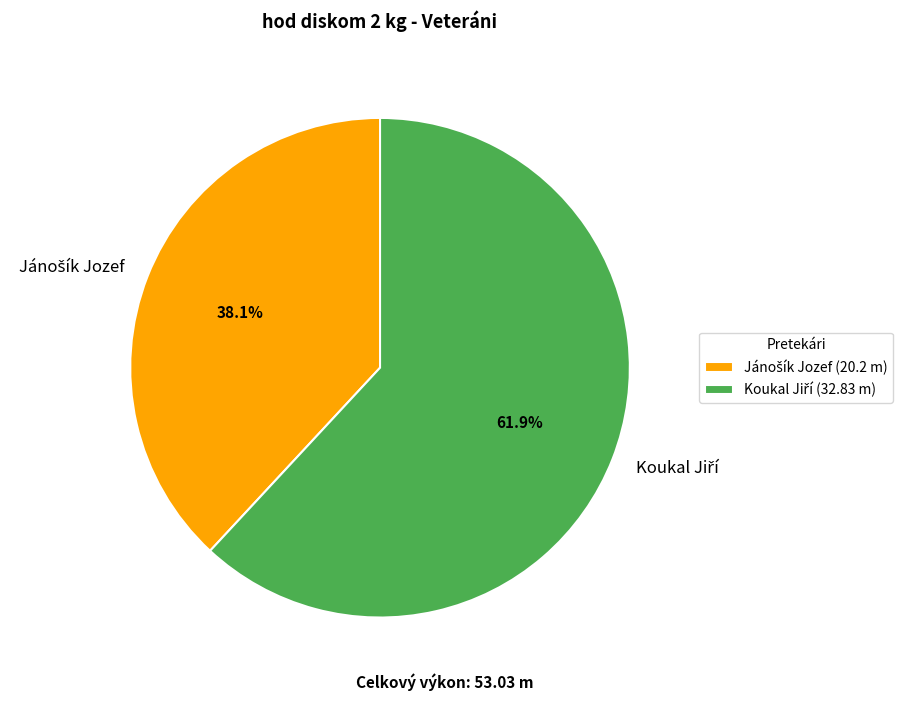

Is there any slice that represents more than half of the pie?

Yes